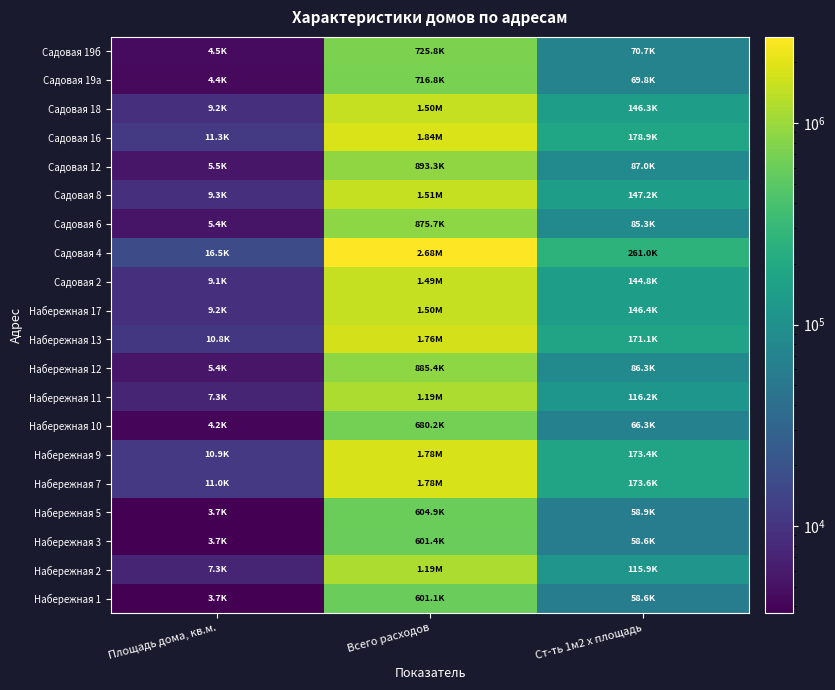

What is the total value across all series at Площадь дома, кв.м.?

152550.1